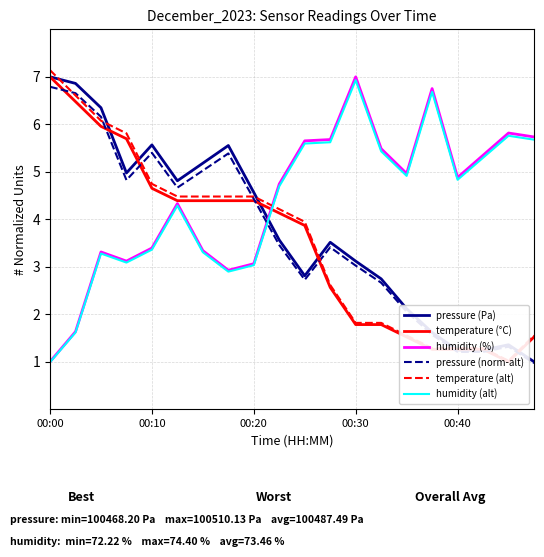

After their last crossing, which series has the higher values: humidity (%) or temperature (alt)?

humidity (%)